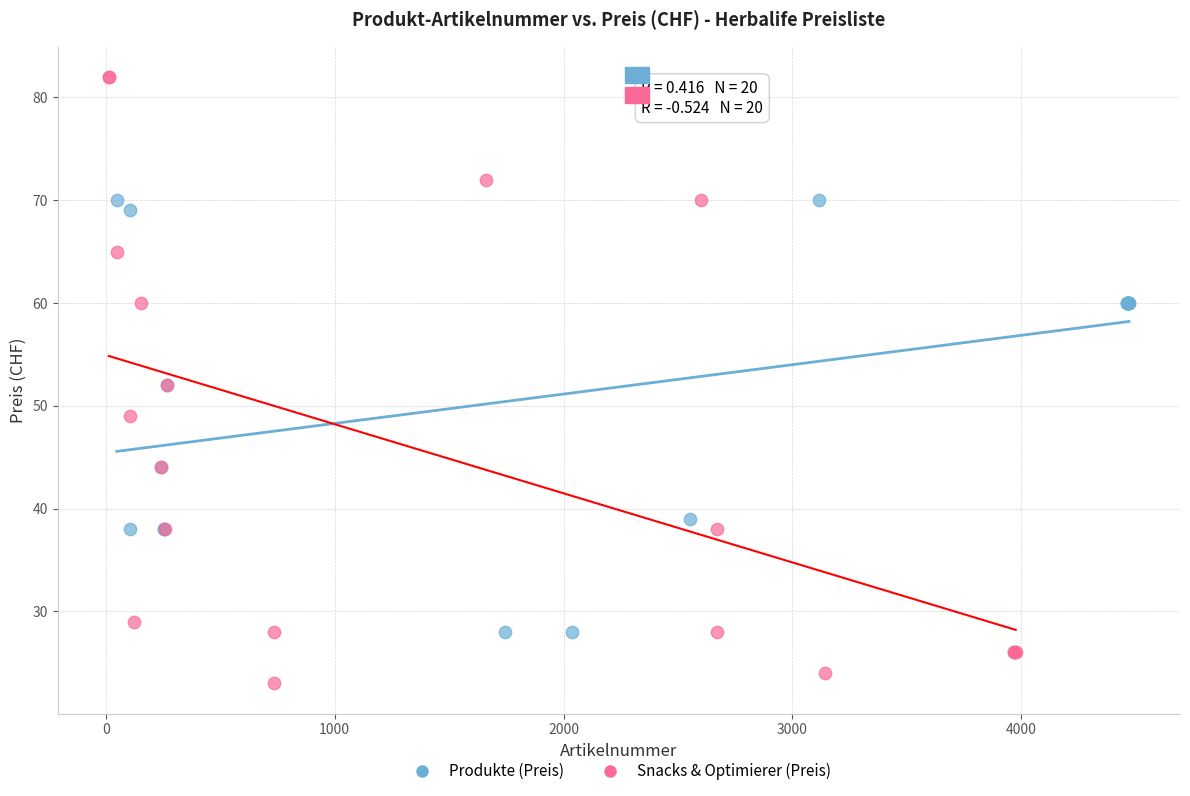

Which series contains the lowest Y value?

Snacks & Optimierer (Preis)